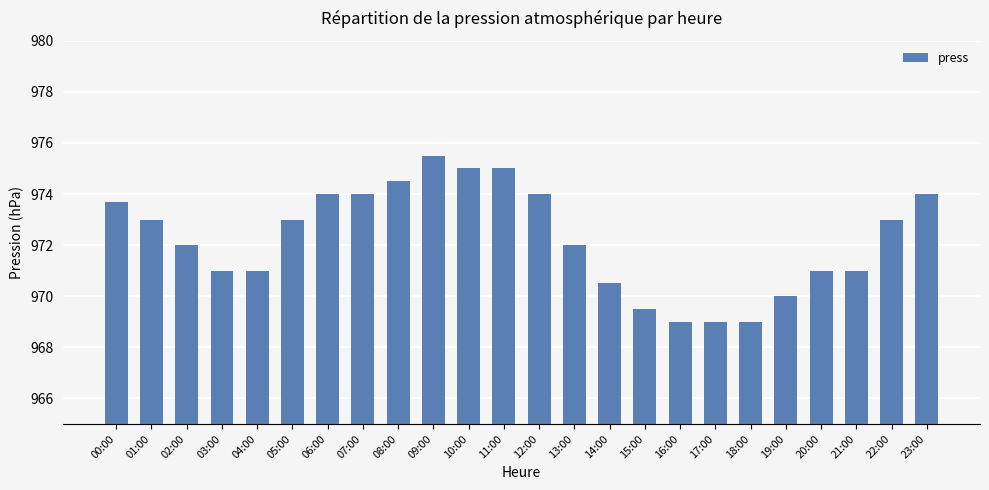

What is the minimum value shown in the chart?

969.0